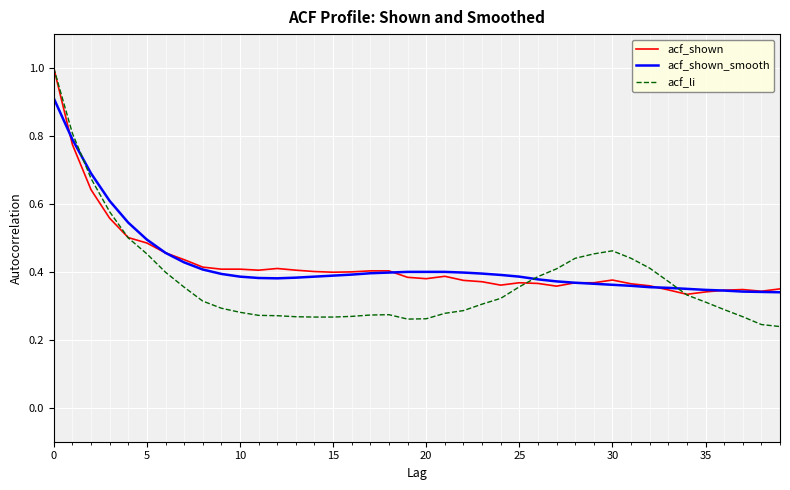

What are all the series names shown in the legend?

acf_shown, acf_shown_smooth, acf_li